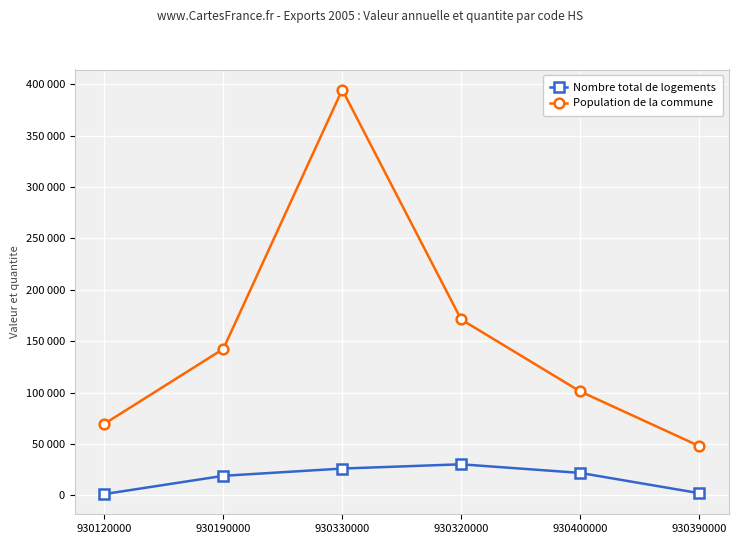

What is the label of the 2nd point from the right?

930400000